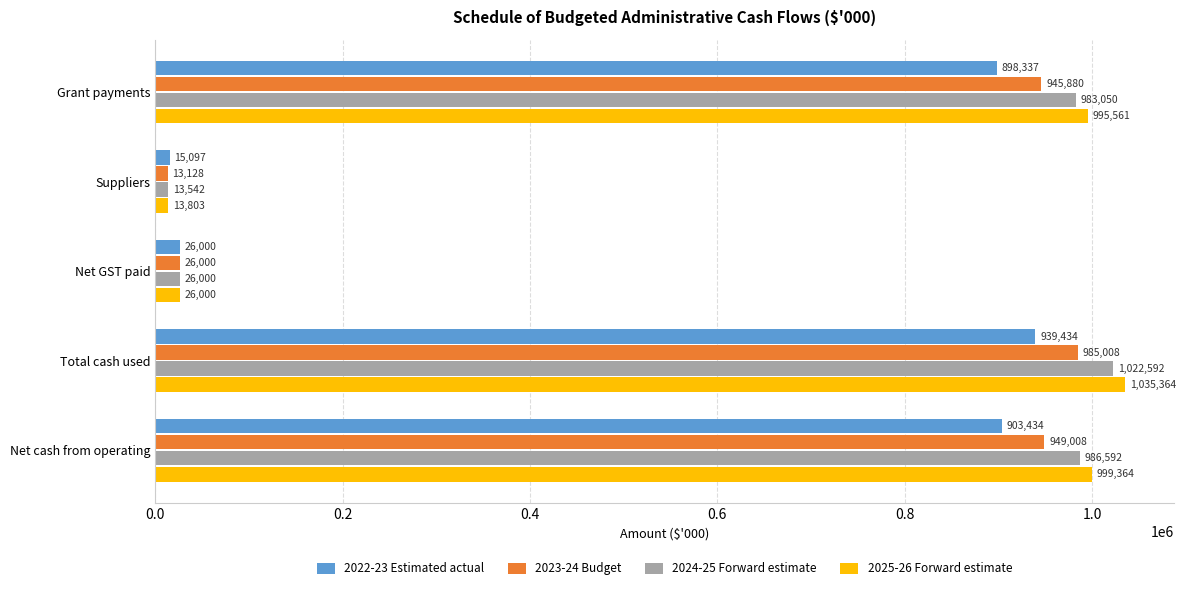

The value of 2025-26 Forward estimate at Grant payments is 588008. True or false?

False